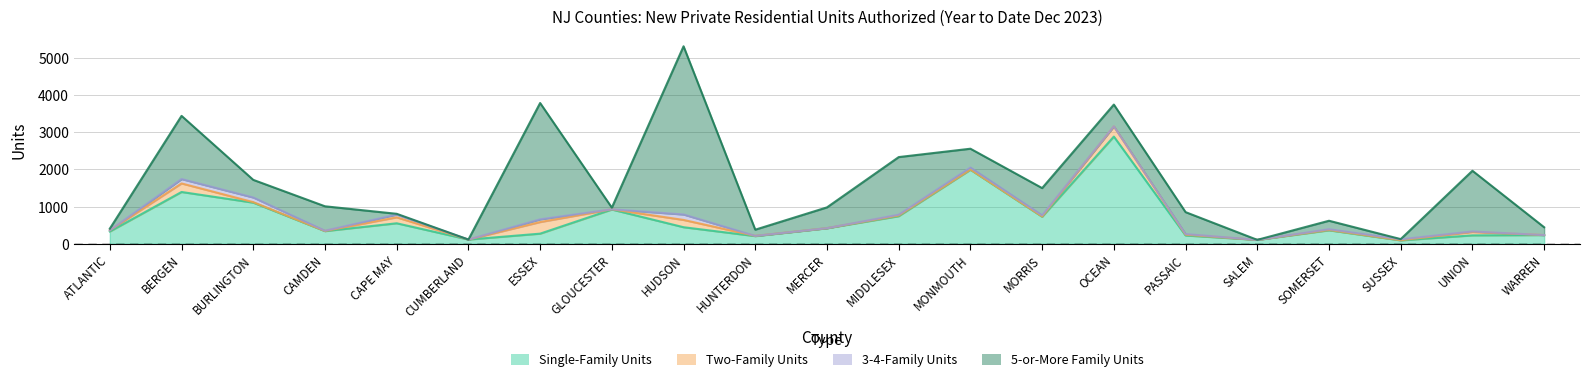

Is it true that 3-4-Family Units equals 30 at MORRIS?

True